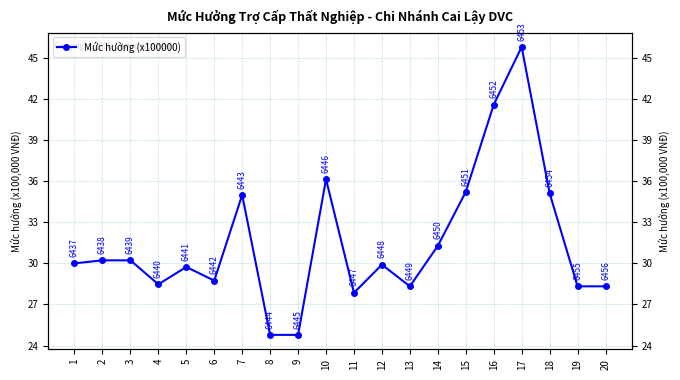

Count the number of values greater than 30.

9